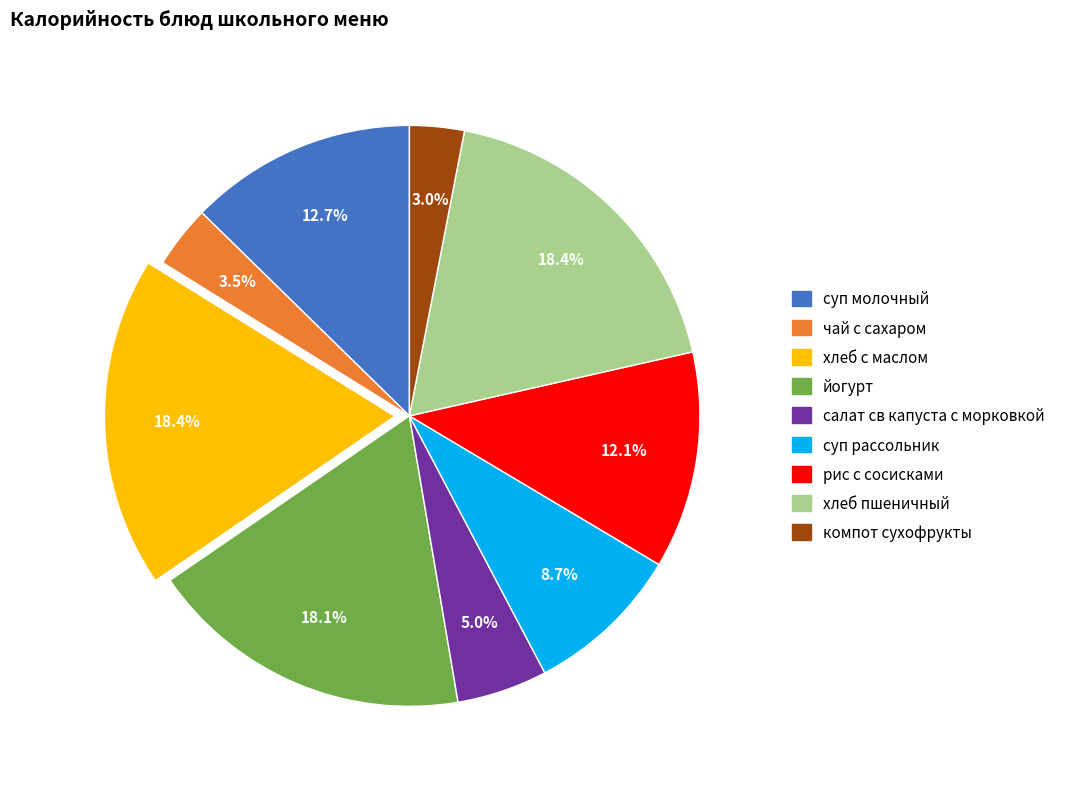

To the nearest percent, what is the combined percentage of хлеб пшеничный and суп молочный?

31%